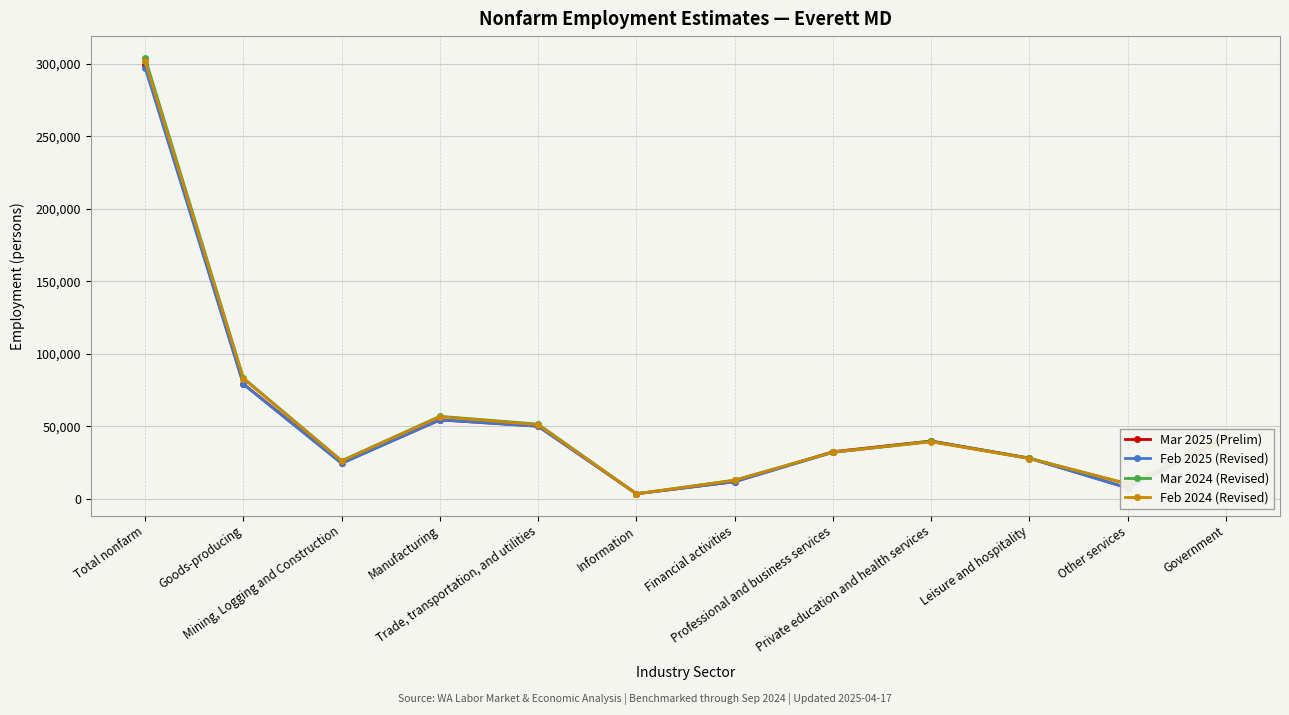

Where is Feb 2025 (Revised) nearest to the value 150400?

Goods-producing